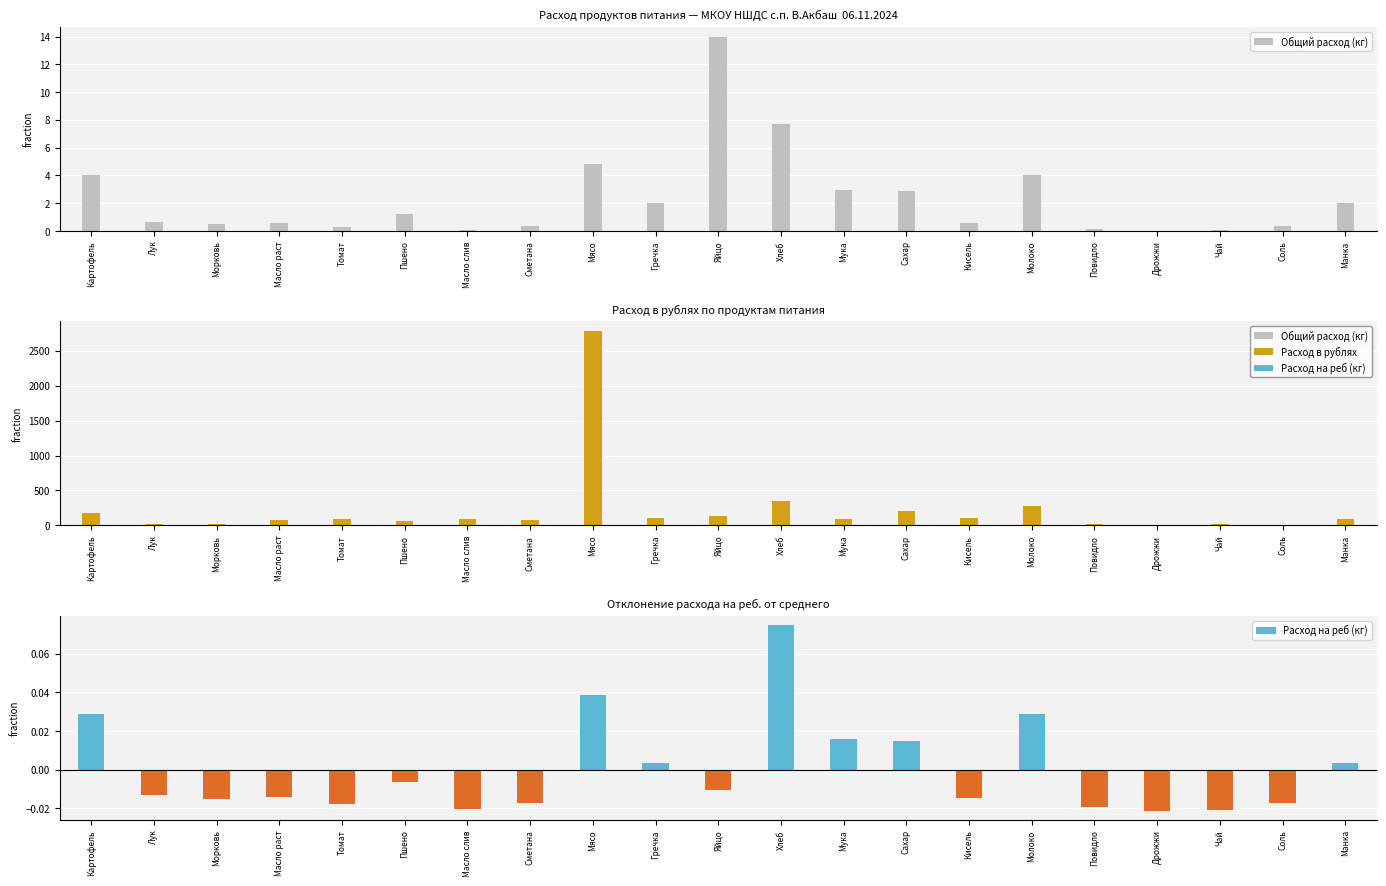

List the series in order of their peak value, lowest first.

Общий расход (кг), Расход в рублях